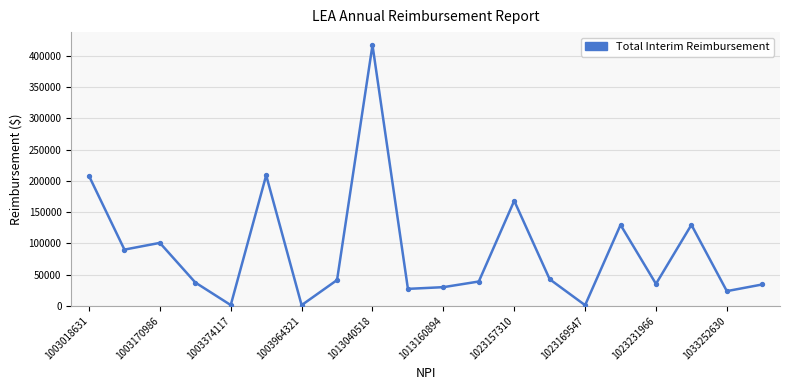

What is the difference between the maximum and minimum values?

416340.3